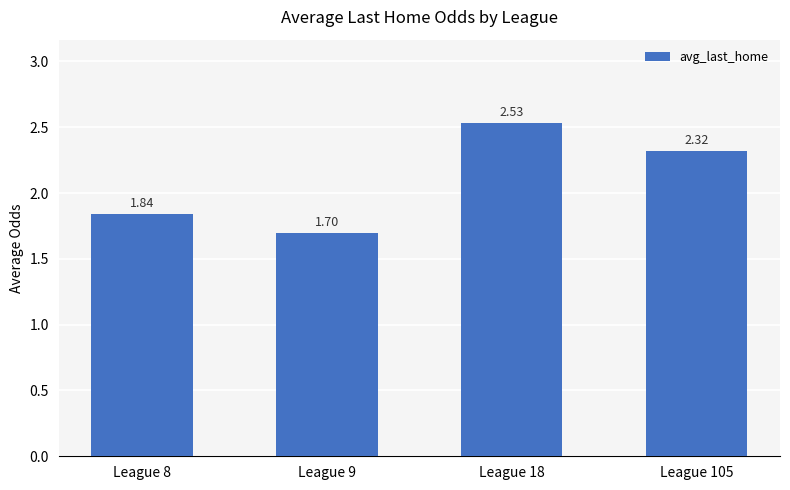

What is the change in value from League 8 to League 18?

+0.7